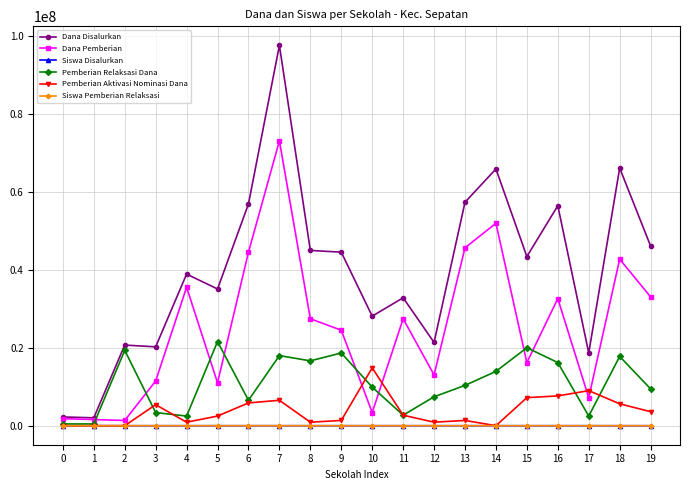

How many data points in Pemberian Relaksasi Dana are less than 10350000?

10